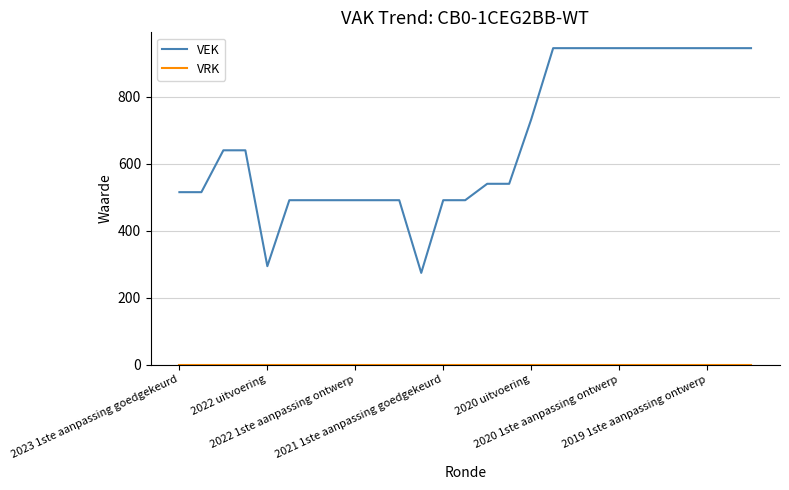

What is the greatest value displayed?

945